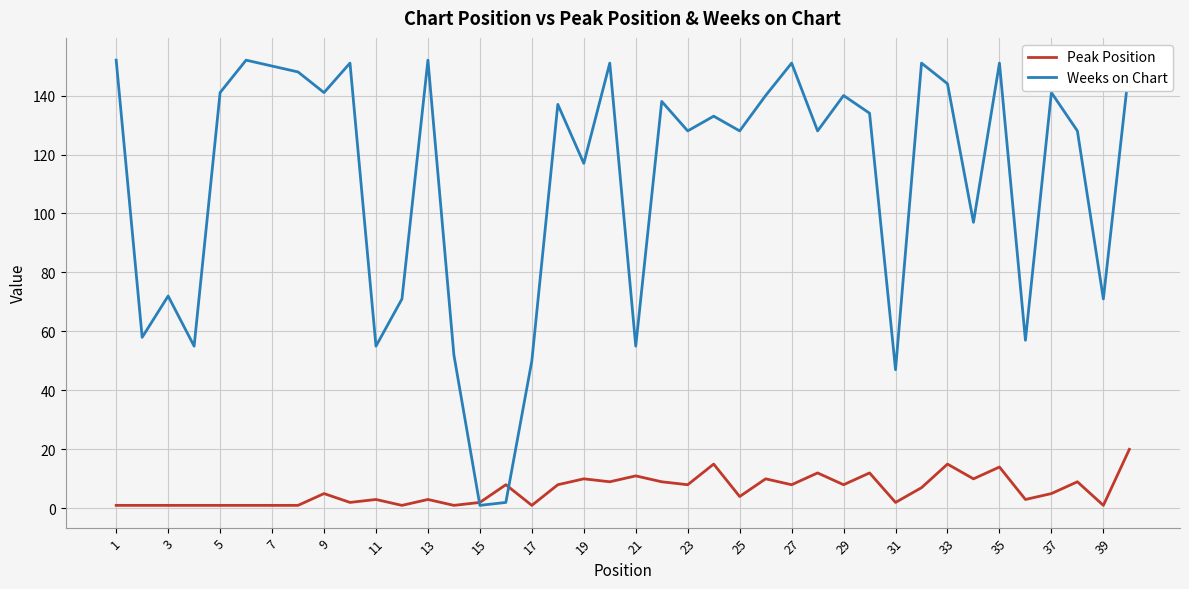

List the series in order of their overall mean, highest first.

Weeks on Chart, Peak Position